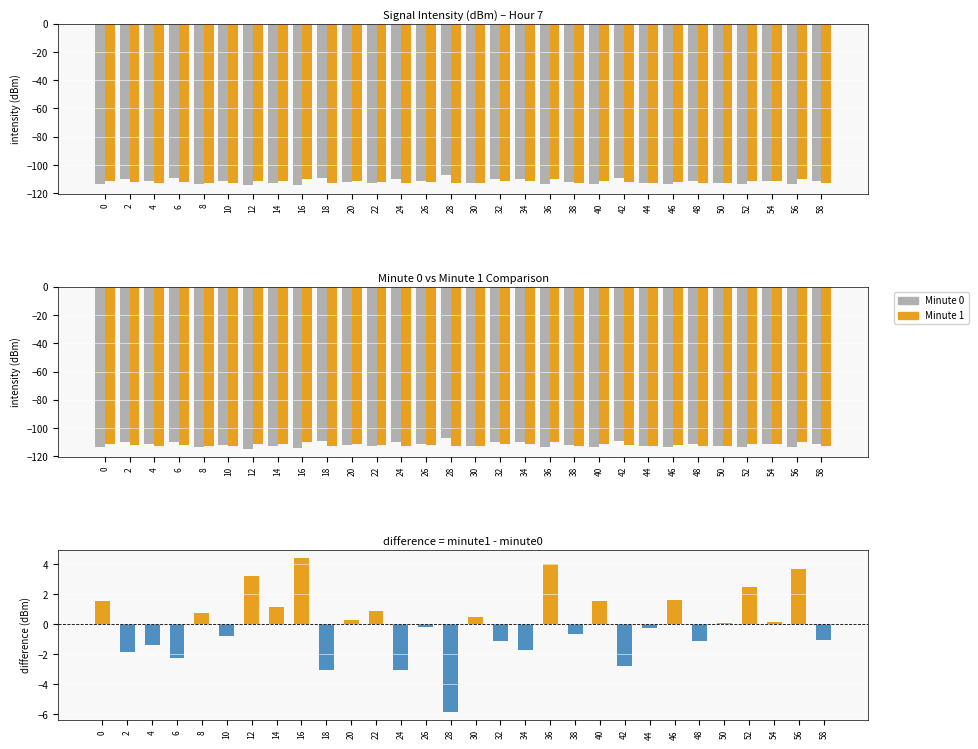

What is the difference between the highest and lowest values at 0?

114.7